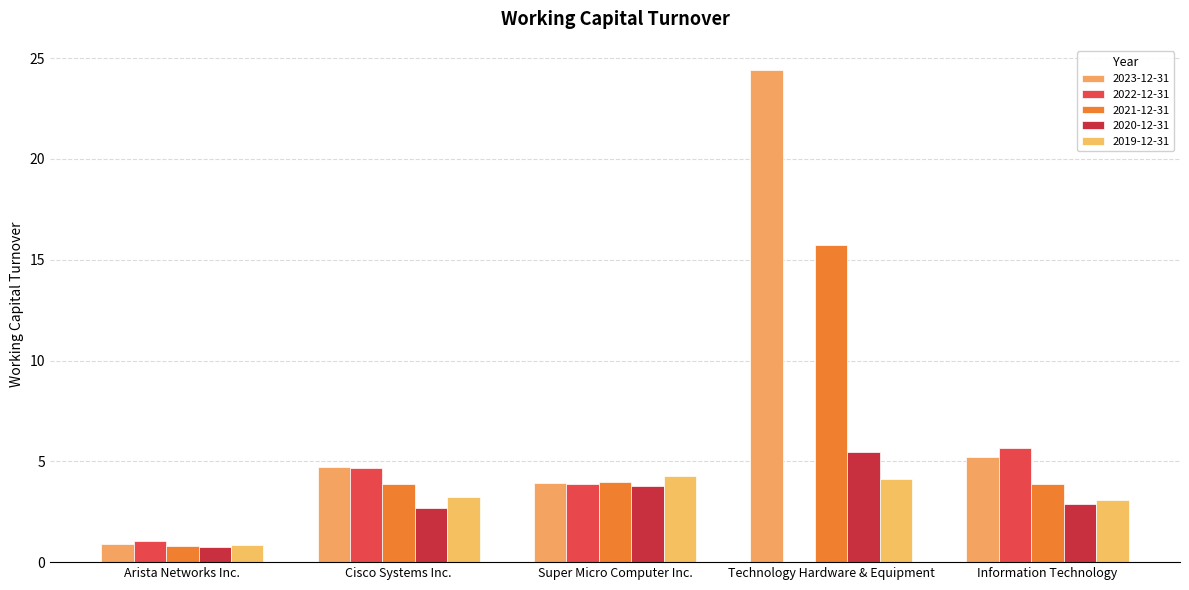

The 2022-12-31 series shows 5.7 at Information Technology. True or false?

True